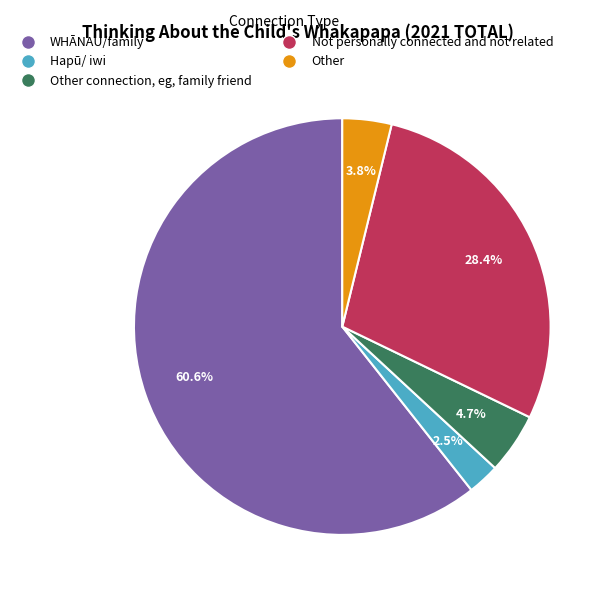

Which has a higher value, Not personally connected and not related or WHĀNAU/family?

WHĀNAU/family